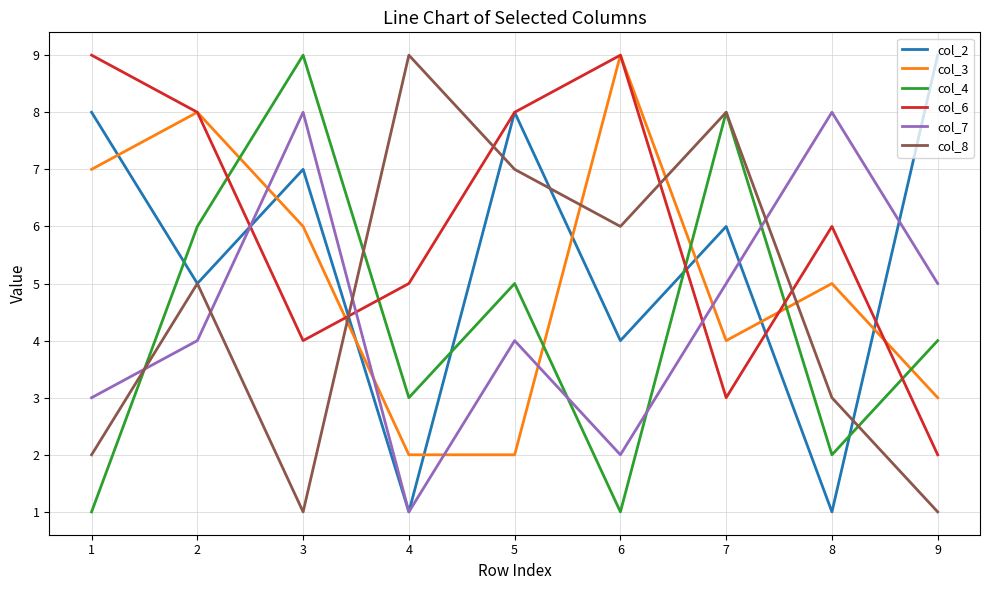

At how many categories does at least one series exceed 5?

9